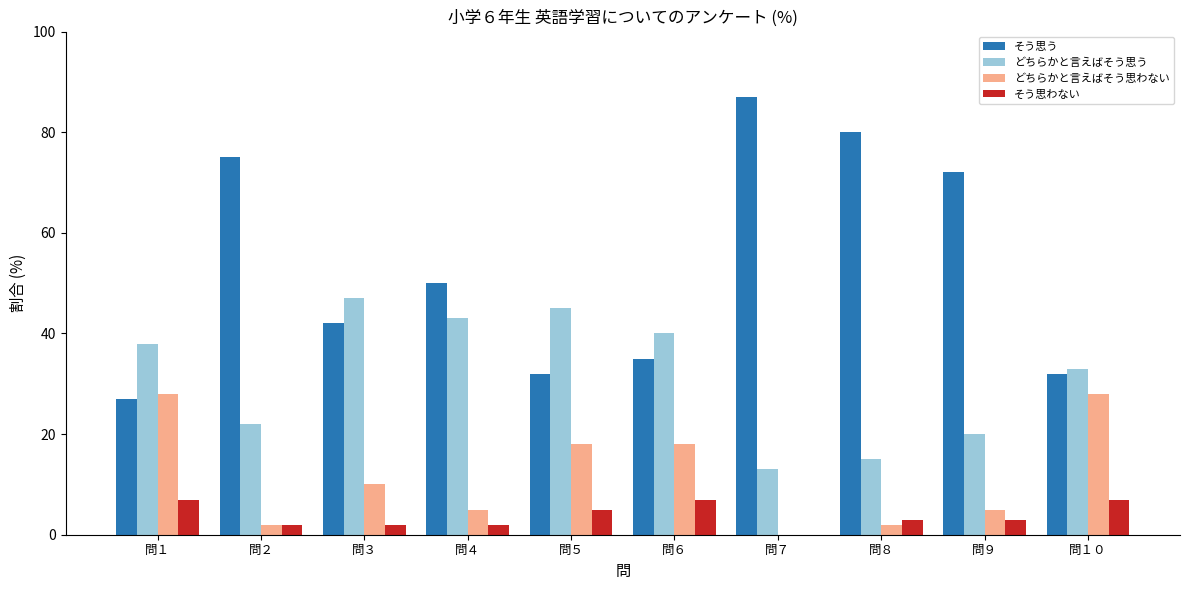

At which label is どちらかと言えばそう思う closest to 30?

問１０